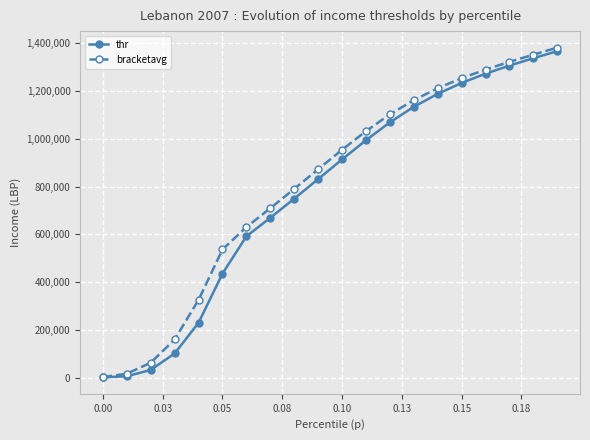

What is the maximum value shown in the chart?

1382123.3